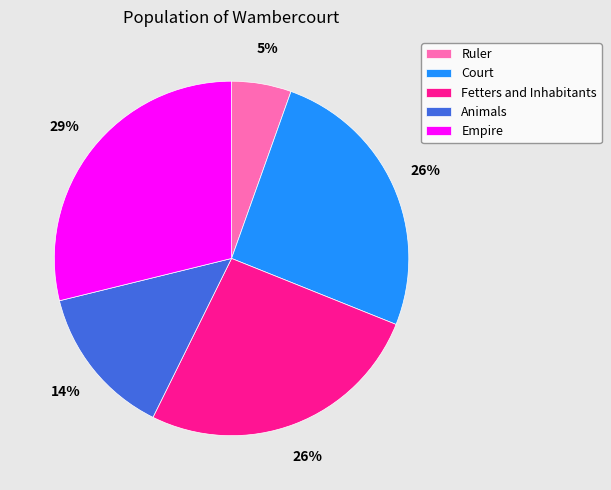

Which has a higher value, Empire or Ruler?

Empire